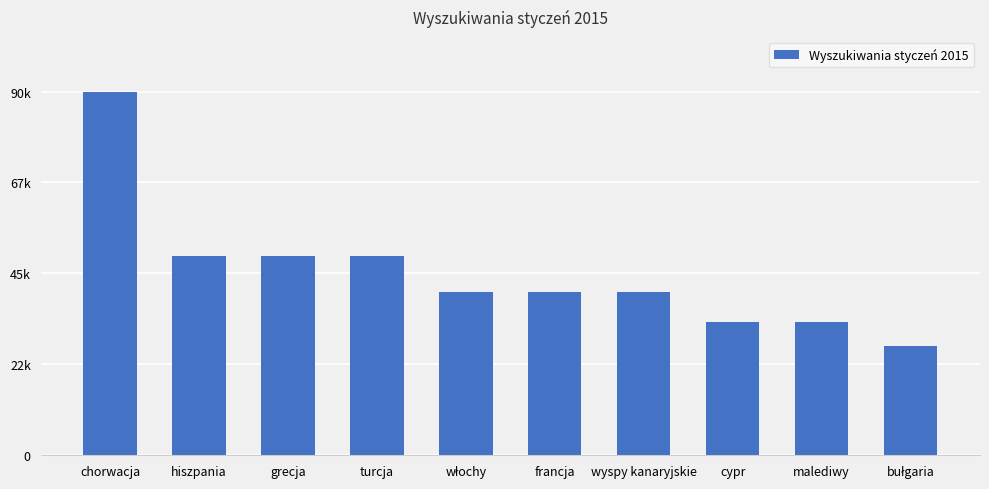

What position from the right is malediwy?

2